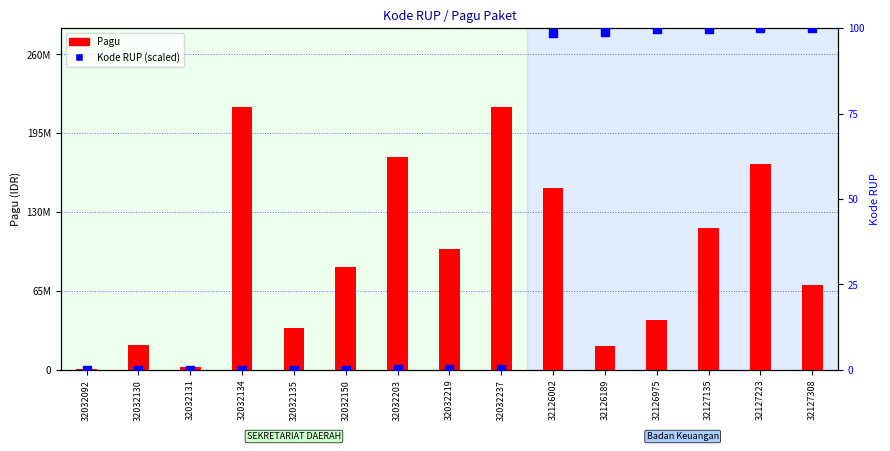

Which series contains the lowest Y value?

Kode RUP (scaled)